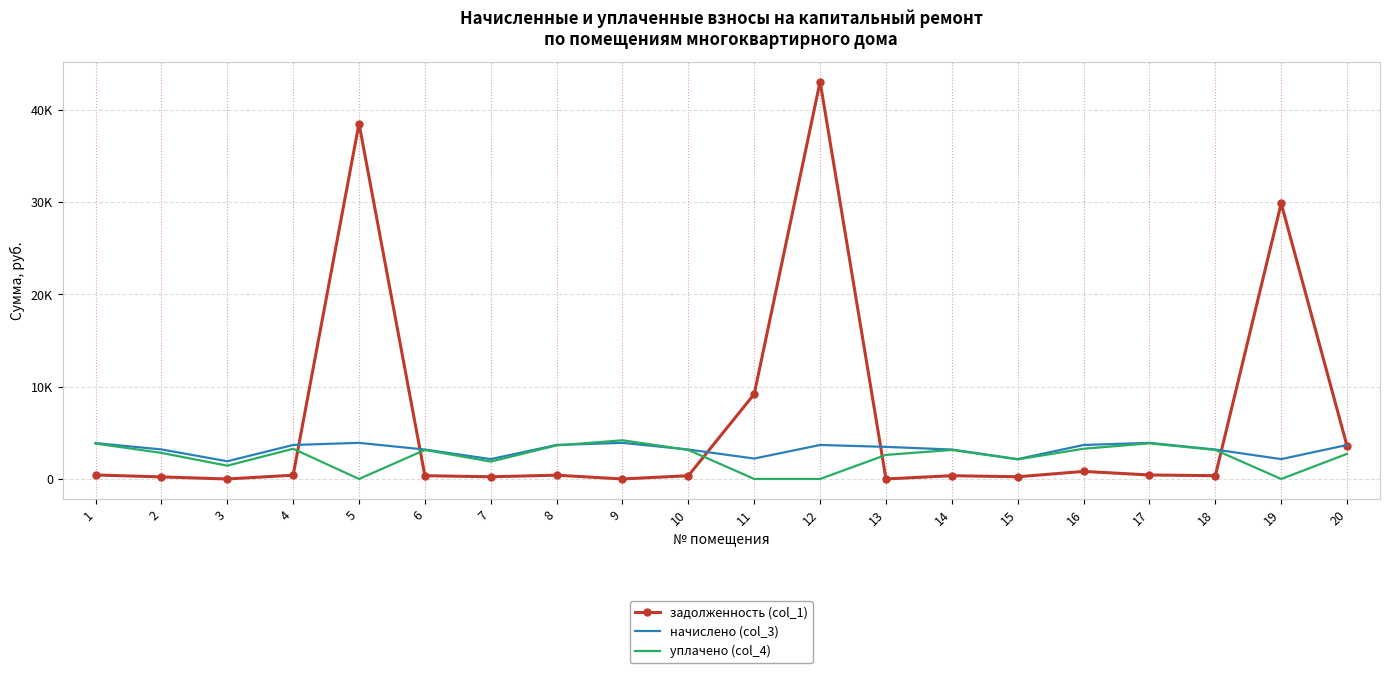

Reading right to left, extract all data points from this chart.

задолженность (col_1): 20=3555.9	19=29860.8	18=354.1	17=434.8	16=818.5	15=239.1	14=354.1	13=0.0	12=43043.5	11=9201.3	10=354.1	9=0.0	8=409.3	7=239.1	6=354.1	5=38510.5	4=409.3	3=0.0	2=224.6	1=432.0
начислено (col_3): 20=3680.4	19=2151.7	18=3187.3	17=3912.8	16=3683.4	15=2151.7	14=3187.3	13=3478.1	12=3683.4	11=2213.7	10=3187.3	9=3912.8	8=3683.4	7=2151.7	6=3187.3	5=3912.8	4=3683.4	3=1918.2	2=3199.7	1=3888.0
уплачено (col_4): 20=2723.0	19=0.0	18=3145.2	17=3861.1	16=3274.2	15=2123.3	14=3145.2	13=2608.6	12=0.0	11=0.0	10=3145.2	9=4192.4	8=3634.7	7=1884.2	6=3145.2	5=0.0	4=3274.2	3=1438.6	2=2826.0	1=3836.6